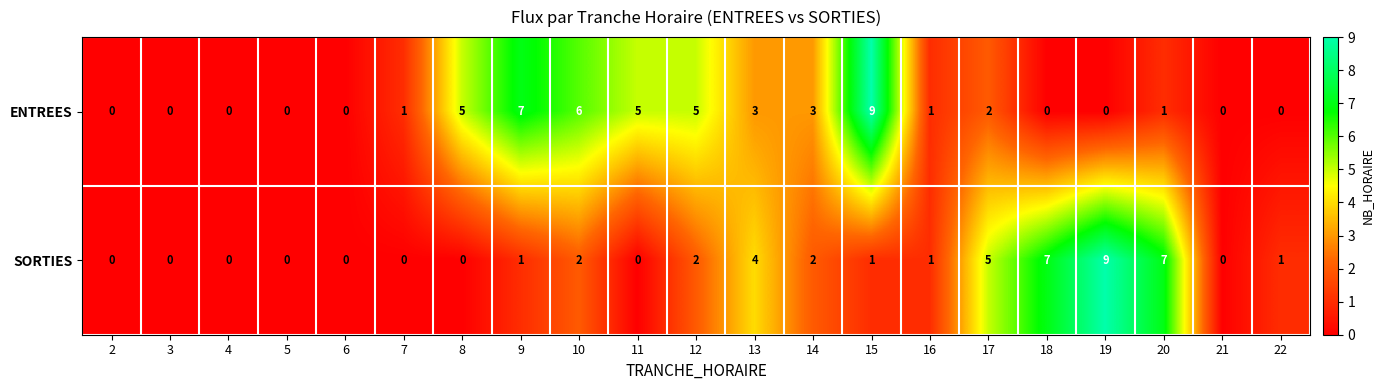

Rank the series at 22 from lowest to highest value.

ENTREES, SORTIES